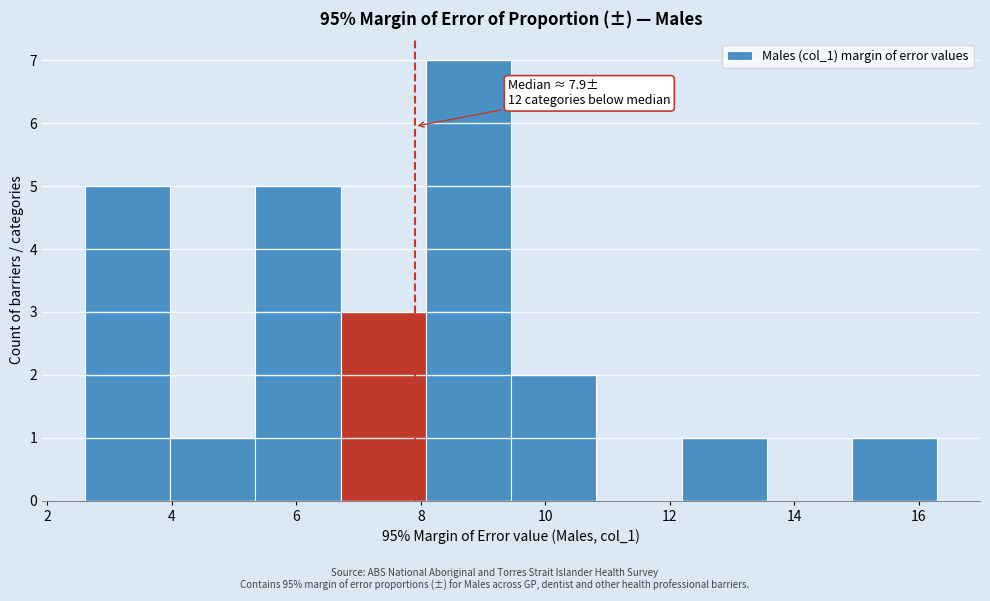

Which range on the x-axis has the tallest bar?

8.0 to 9.4